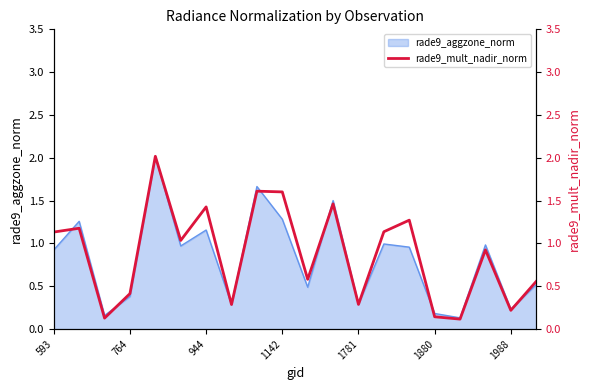

Reading left to right, transcribe all the data shown in this chart.

1.1	1.2	0.1	0.4	2.0	1.0	1.4	0.3	1.6	1.6	0.6	1.5	0.3	1.1	1.3	0.1	0.1	0.9	0.2	0.6